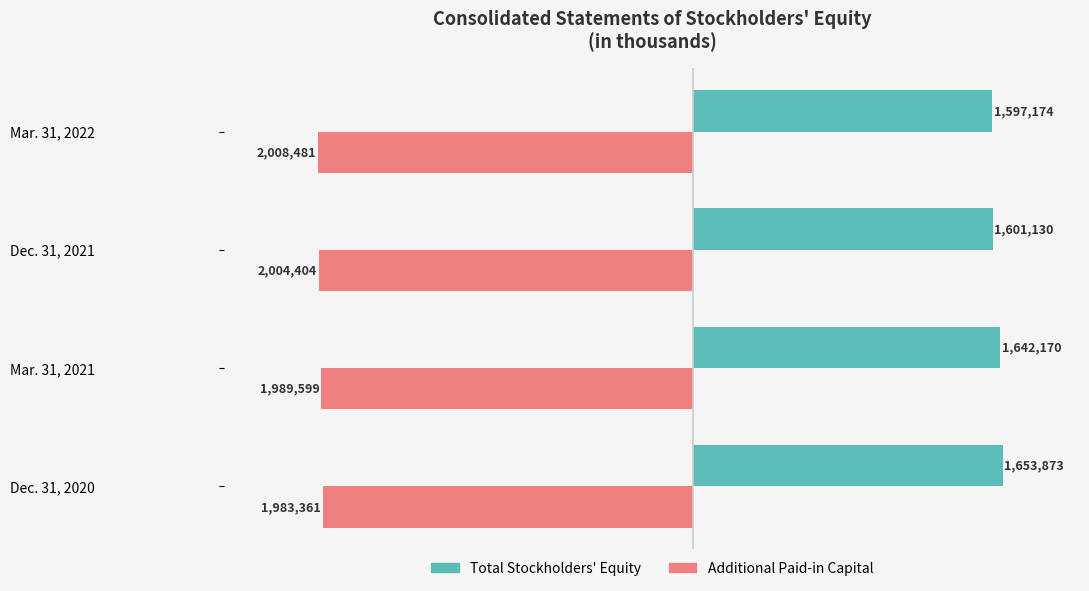

What are all the series names shown in the legend?

Total Stockholders' Equity, Additional Paid-in Capital